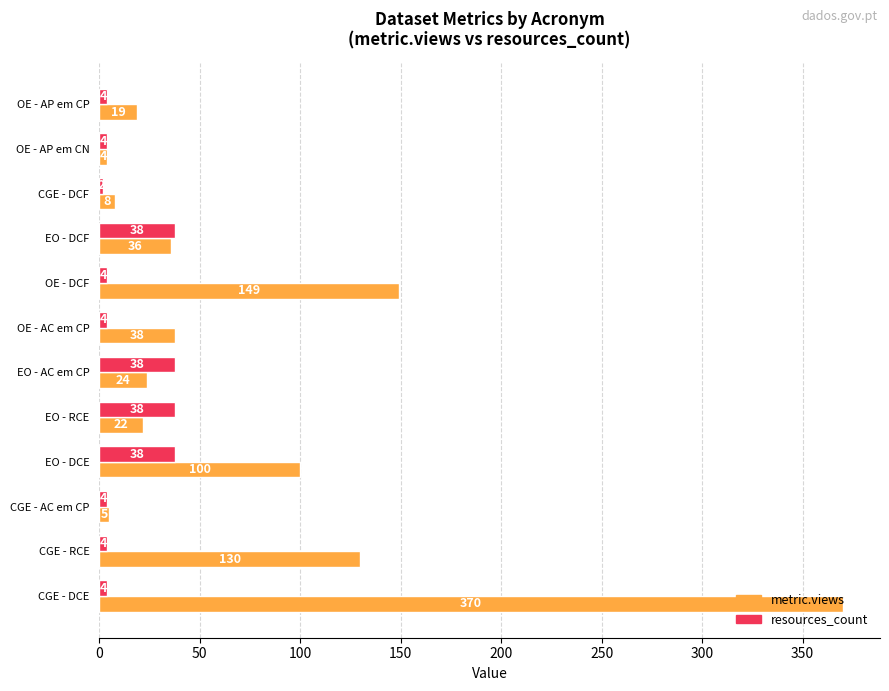

What is the minimum value for resources_count?

2